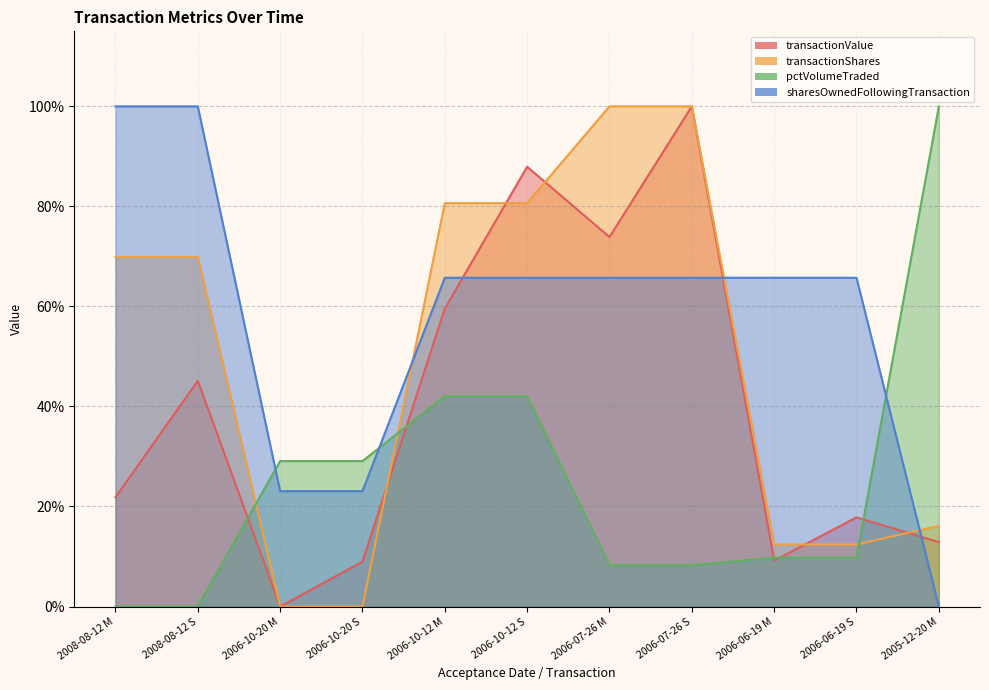

At how many categories does at least one series exceed 0?

11